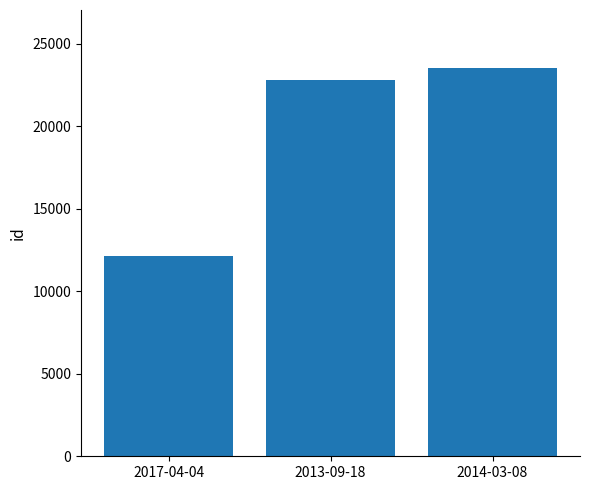

Reading left to right, what are all the values shown in this chart?

12134	22792	23517